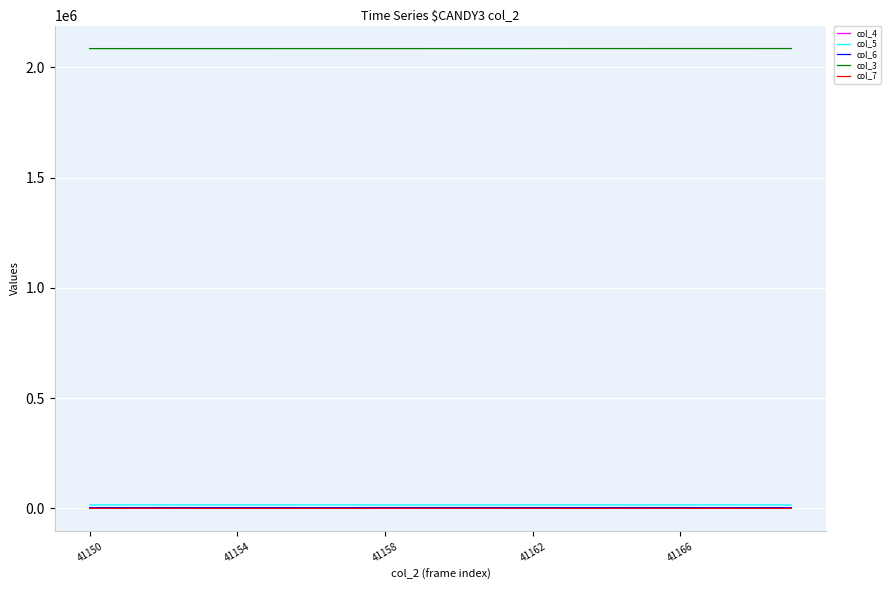

True or false: col_7 and col_4 intersect in this chart.

False